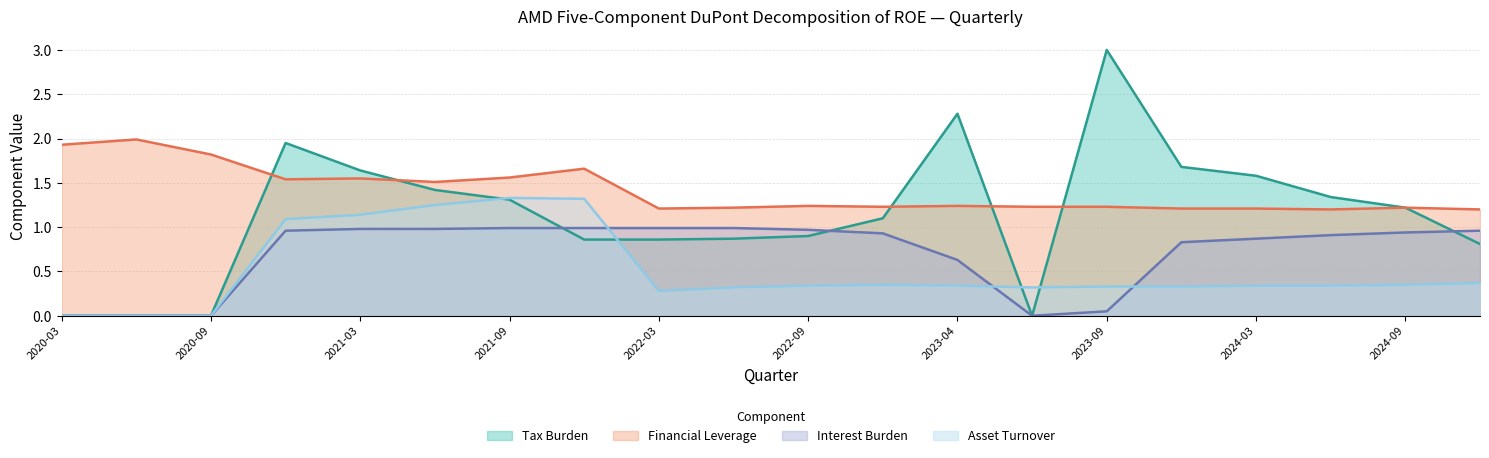

Count the number of categories in the chart.

20